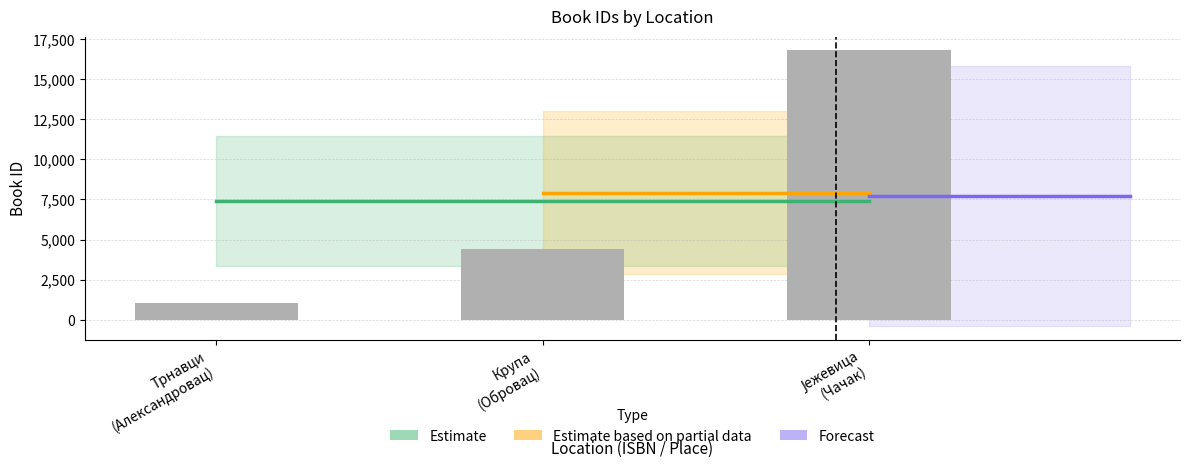

List the labels in order of value, smallest first.

Трнавци
(Александровац), Крупа
(Обровац), Јежевица
(Чачак)